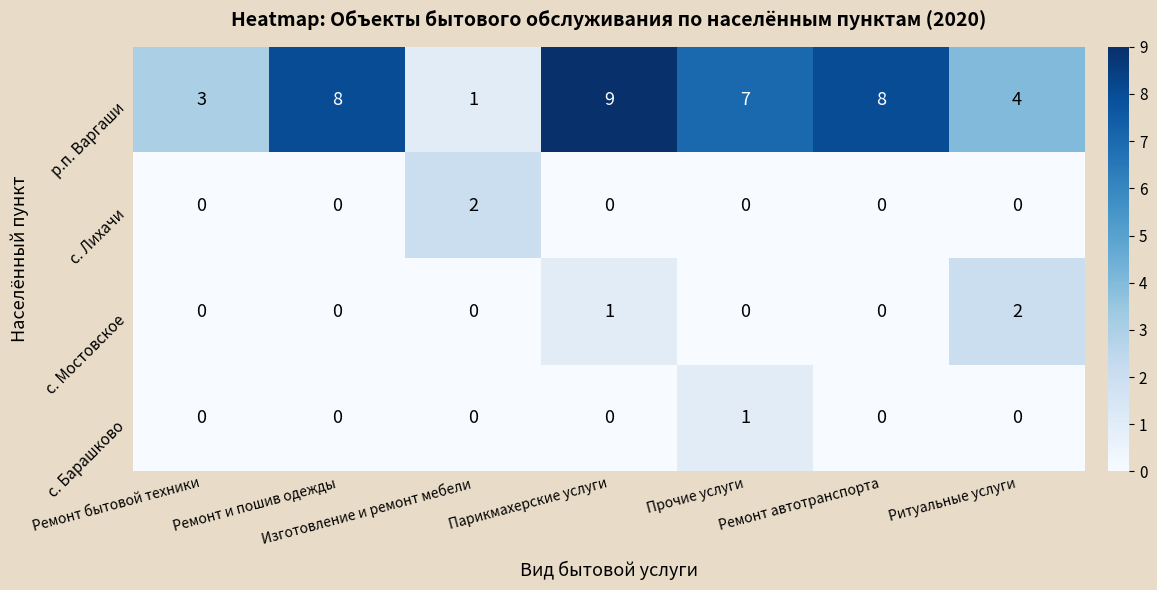

True or false: р.п. Варгаши has a value of 12 at Ремонт и пошив одежды.

False